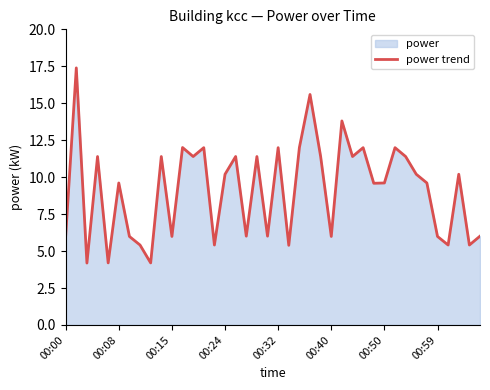

What is the greatest value displayed?

17.4